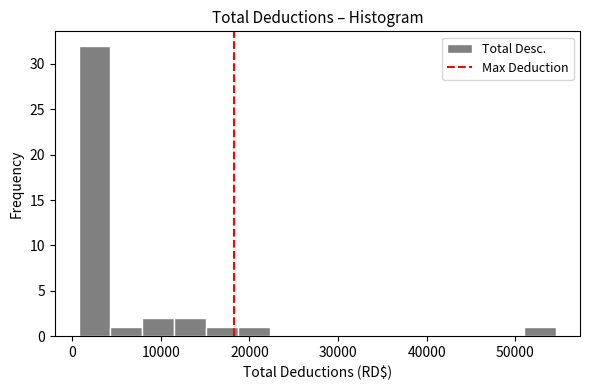

Around what value on the x-axis is the tallest bar? Give the approximate position of its centre, as read against the axis.

3000